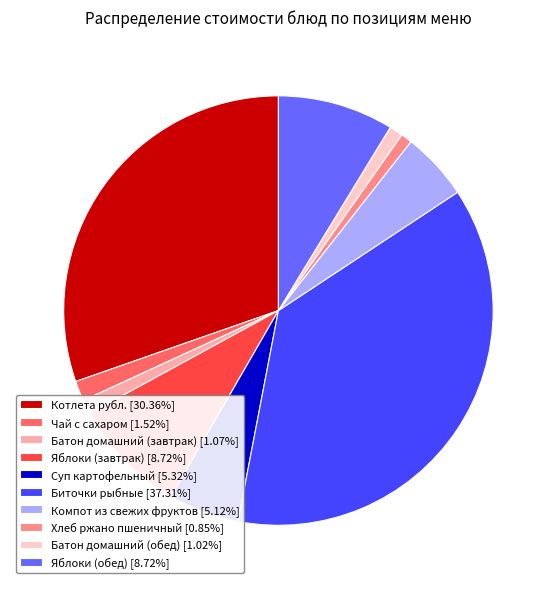

Is the sum of Батон домашний (завтрак) and Суп картофельный greater than half?

No